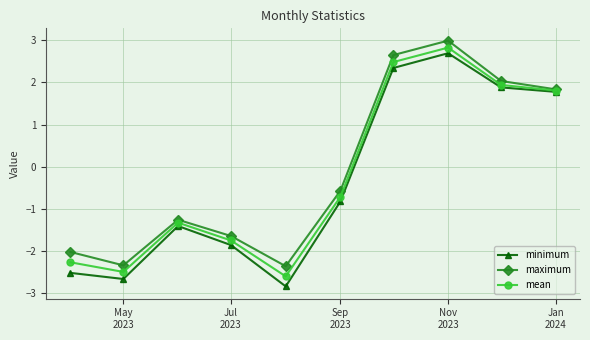

True or false: minimum has more than 1 points higher than both neighbors.

True